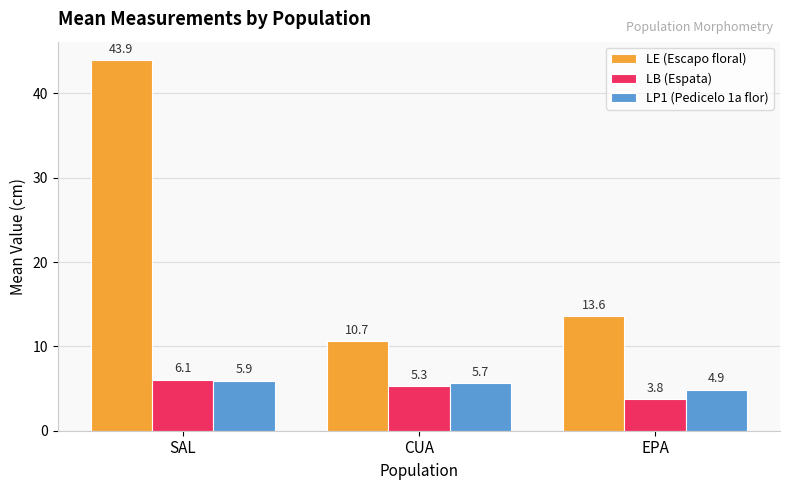

Which series changed the most between SAL and CUA?

LE (Escapo floral)